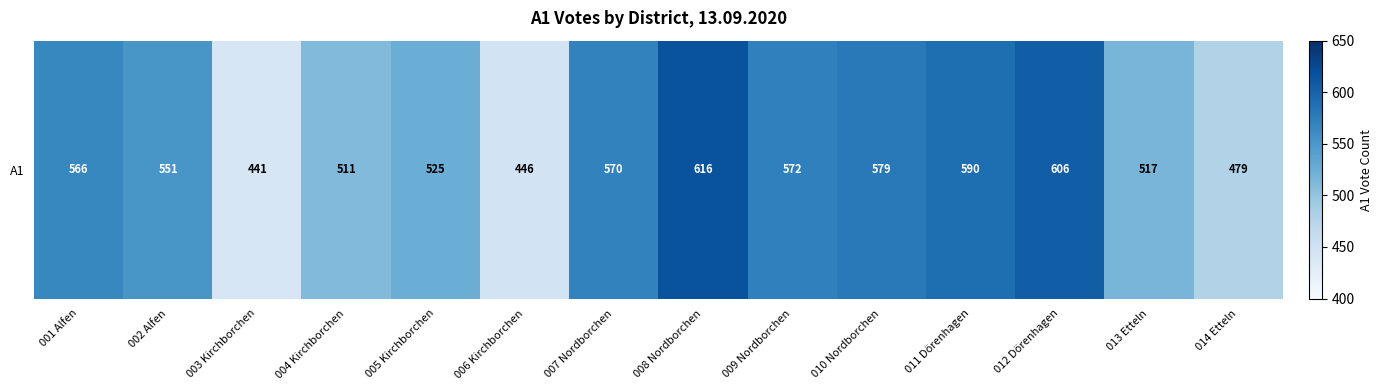

At which category does the chart reach its minimum across all series?

003 Kirchborchen